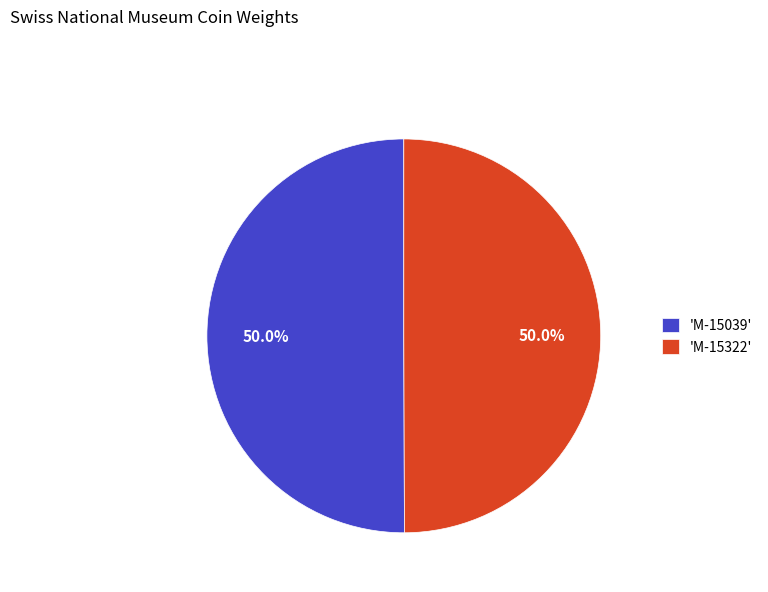

What is the ratio of the value at 'M-15322' to the value at 'M-15039'?

1.0